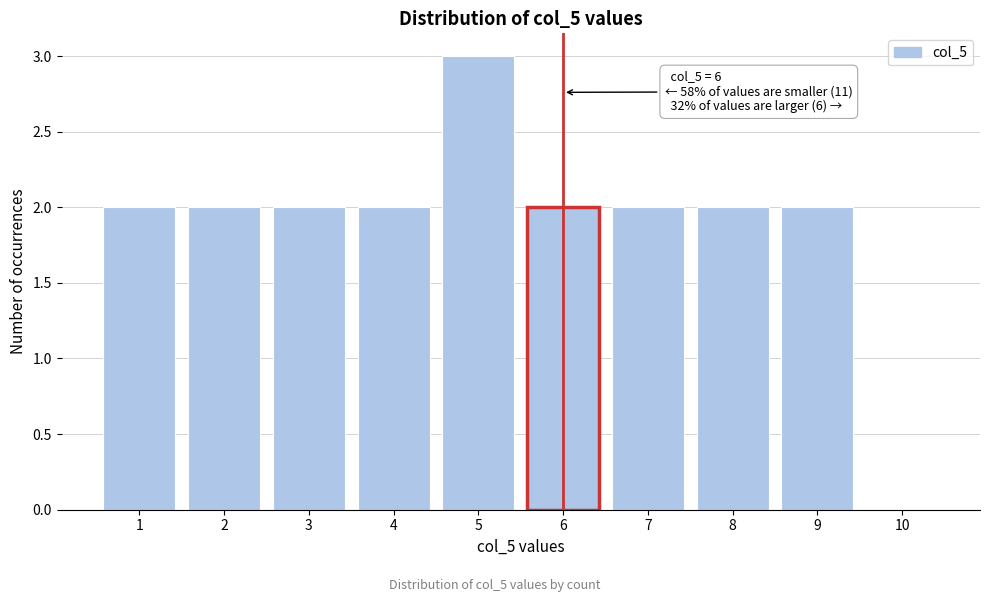

Reading right to left, what are all the values shown in this chart?

10=0	9=2	8=2	7=2	6=2	5=3	4=2	3=2	2=2	1=2